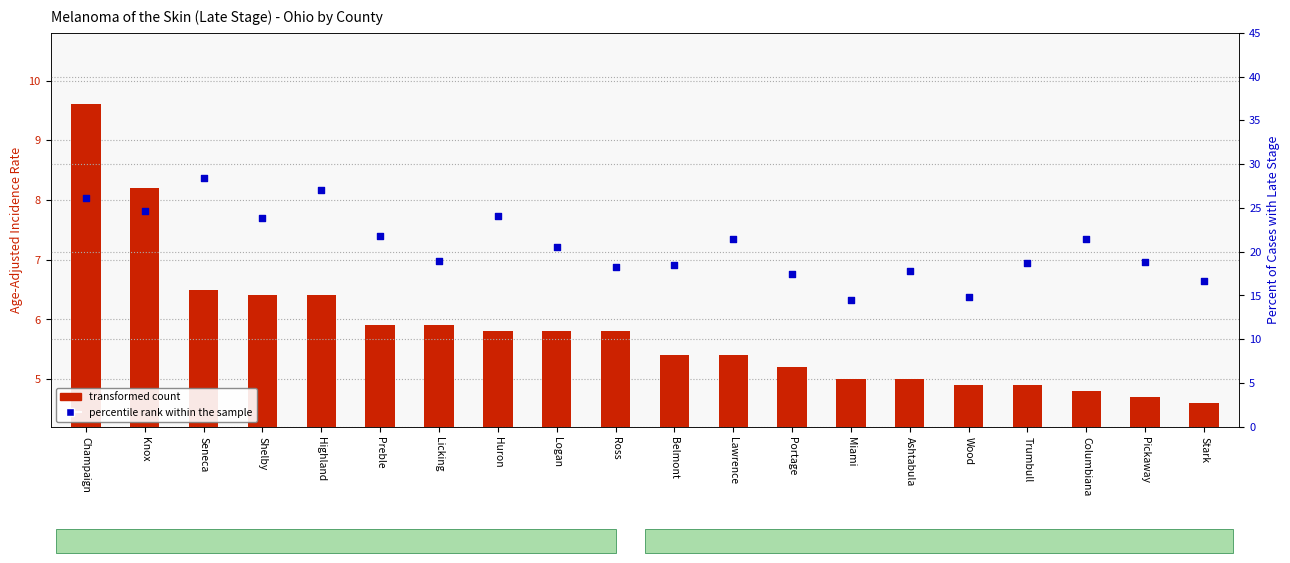

What are all the series names shown in the legend?

transformed count, percentile rank within the sample